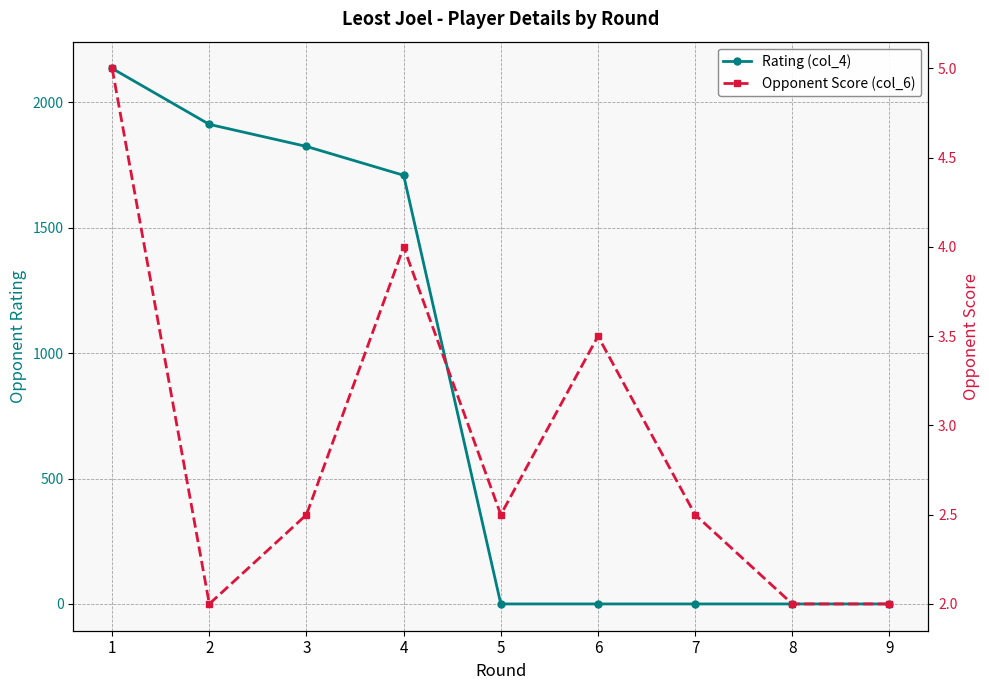

Where is Rating (col_4) nearest to the value 1067?

4